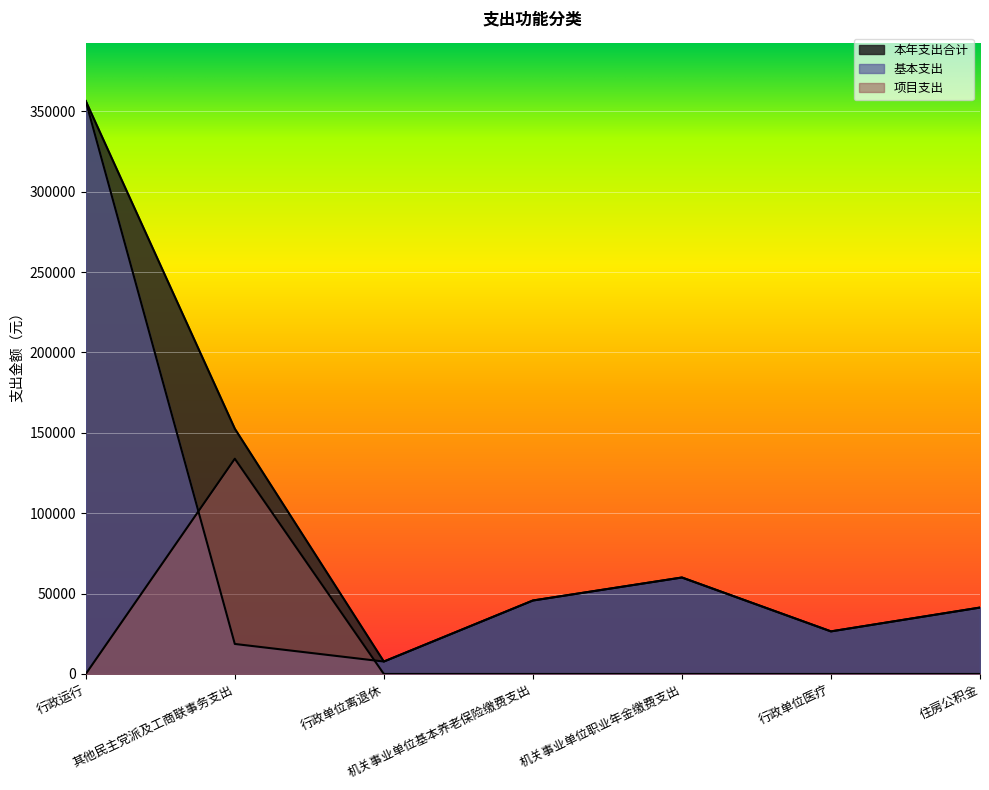

True or false: 本年支出合计 and 项目支出 intersect in this chart.

False